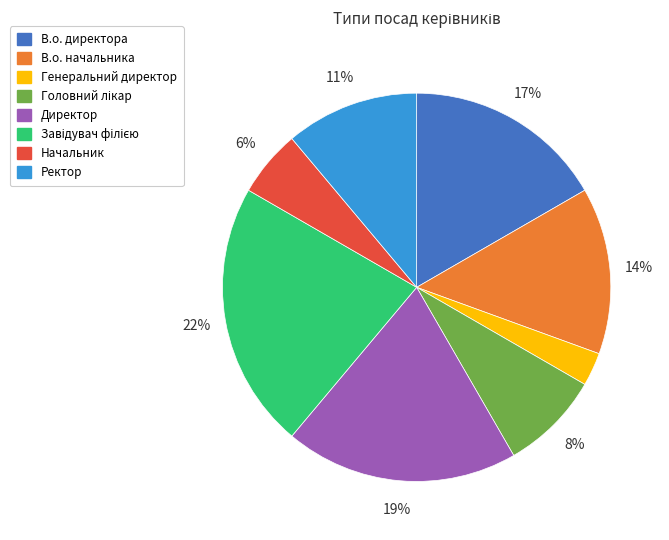

Does any single category account for the majority?

No